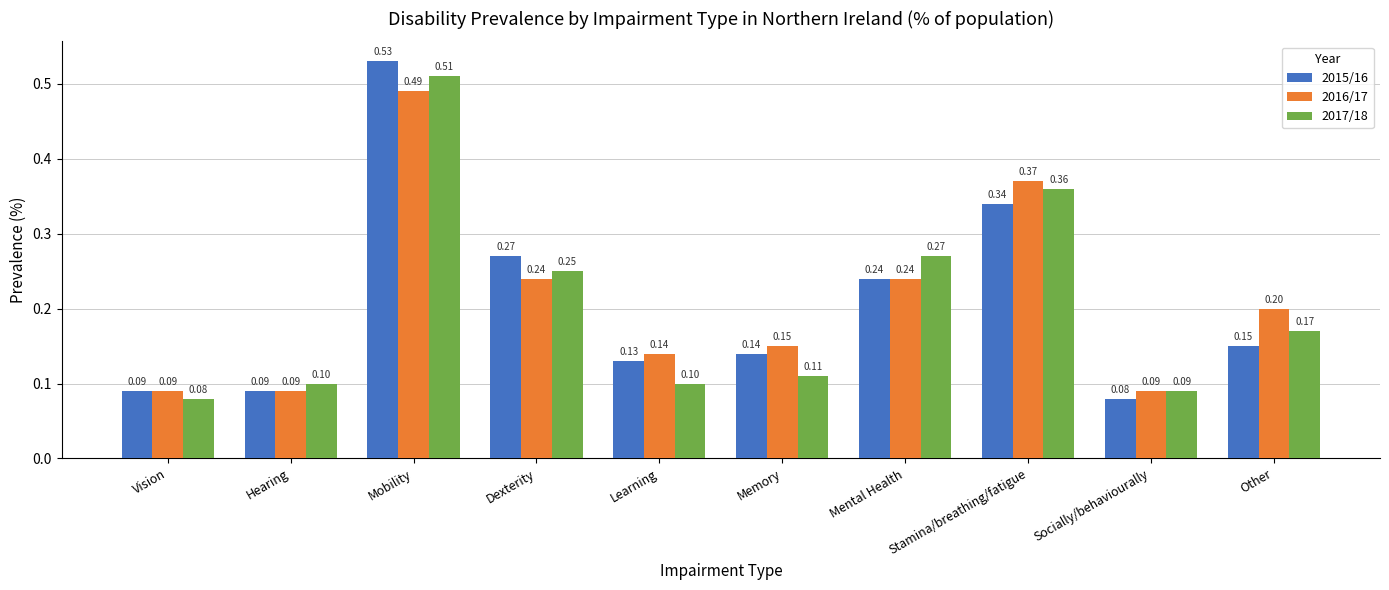

What are all the series names shown in the legend?

2015/16, 2016/17, 2017/18